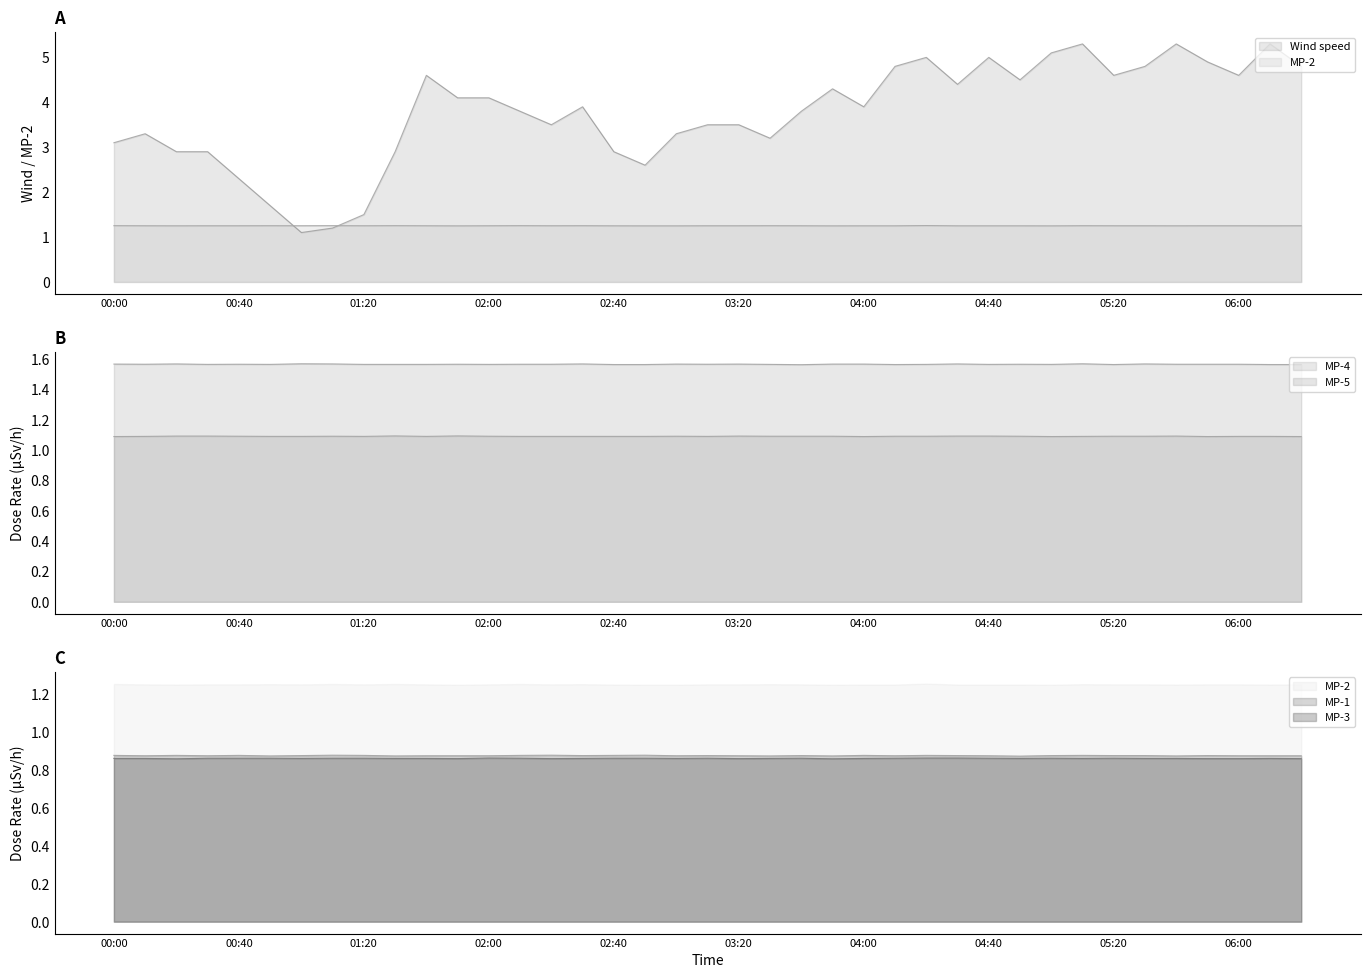

What is the difference between the highest and lowest values at 05:20?

3.7